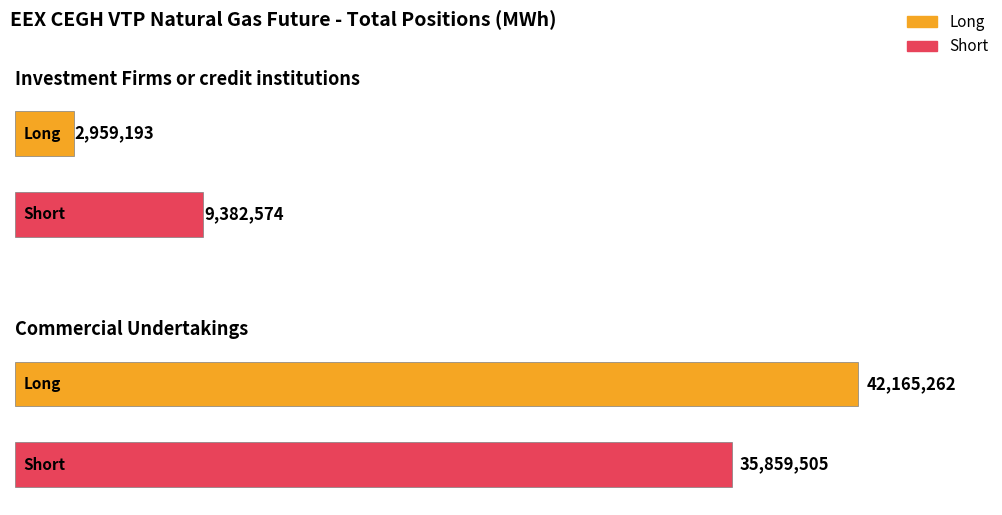

At which label is Short closest to 22621039?

Investment Firms or credit institutions